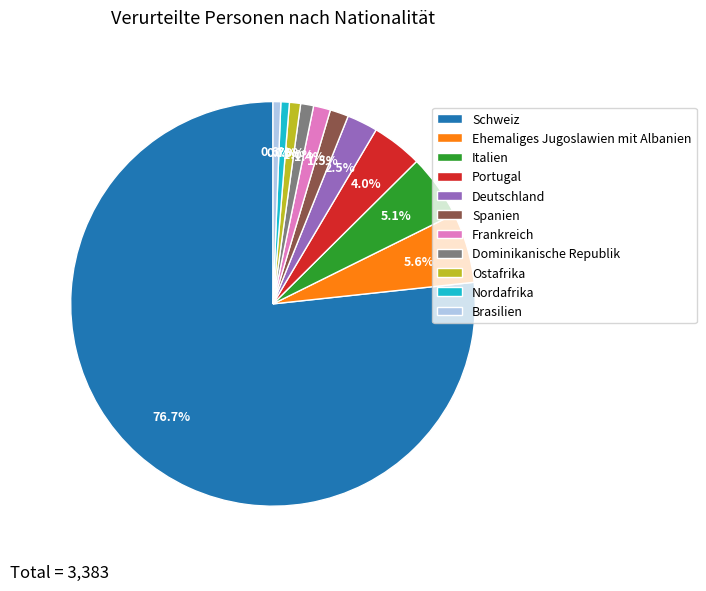

Do Brasilien and Schweiz together represent more than half of the pie?

Yes